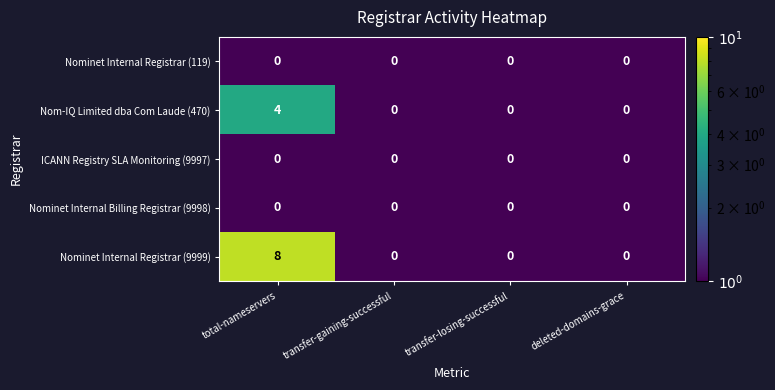

The value of ICANN Registry SLA Monitoring (9997) at deleted-domains-grace is 0. True or false?

True